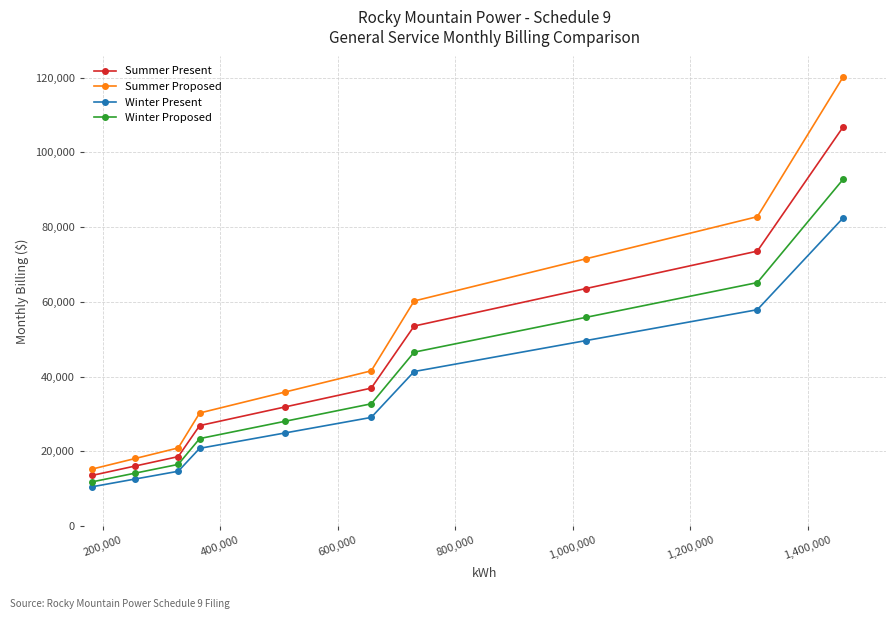

At how many categories does at least one series exceed 44924?

4